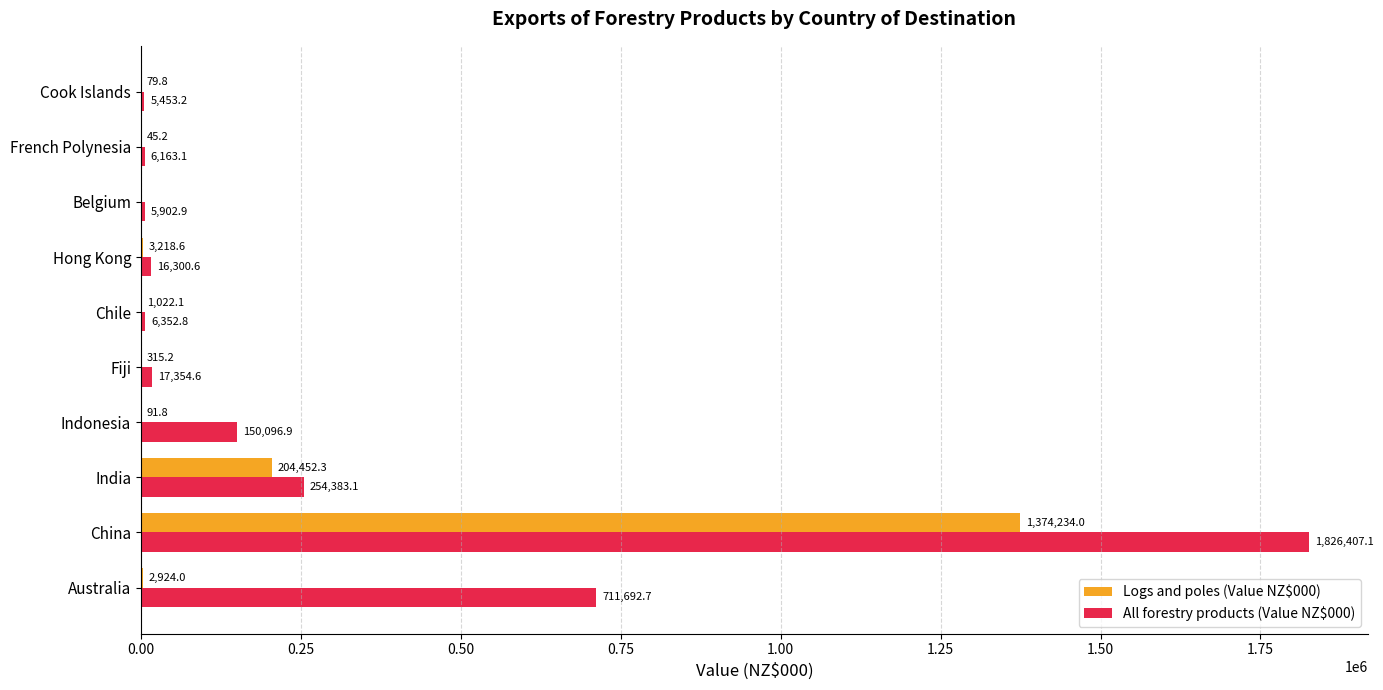

At which category is the sum across all series the highest?

China